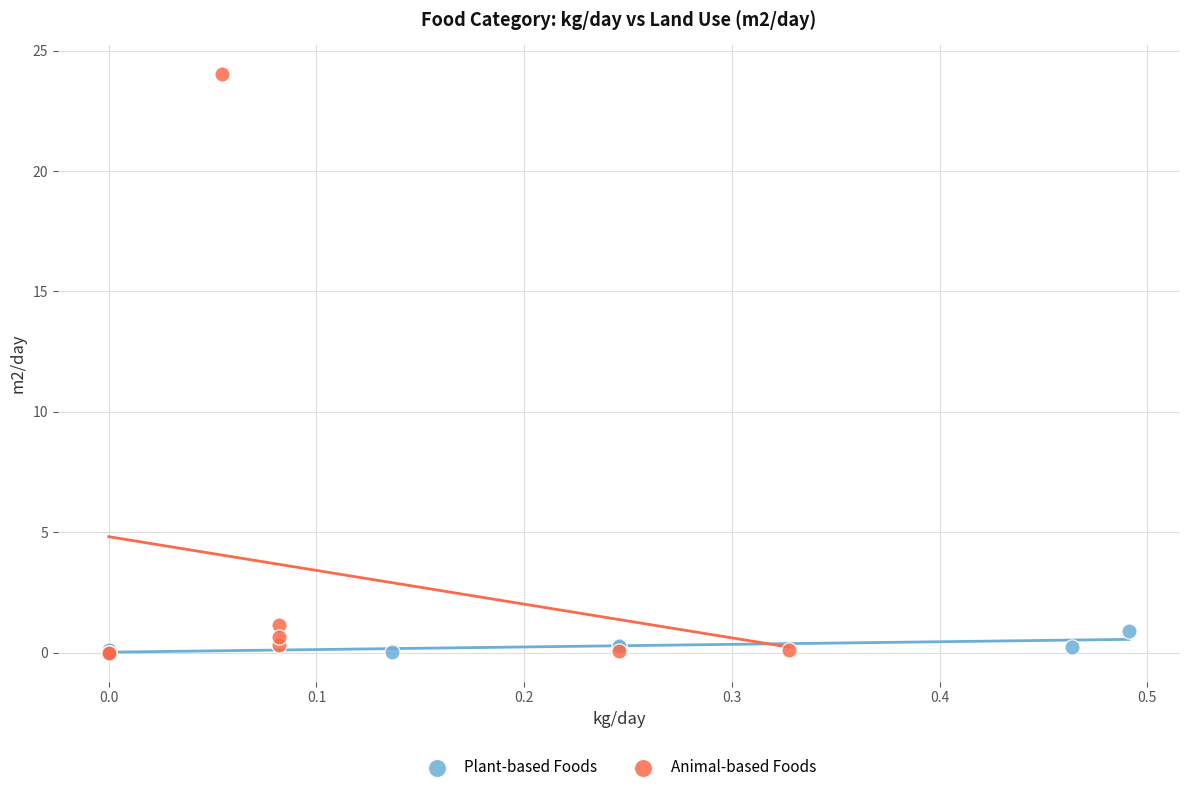

Which series has the widest spread of Y values?

Animal-based Foods